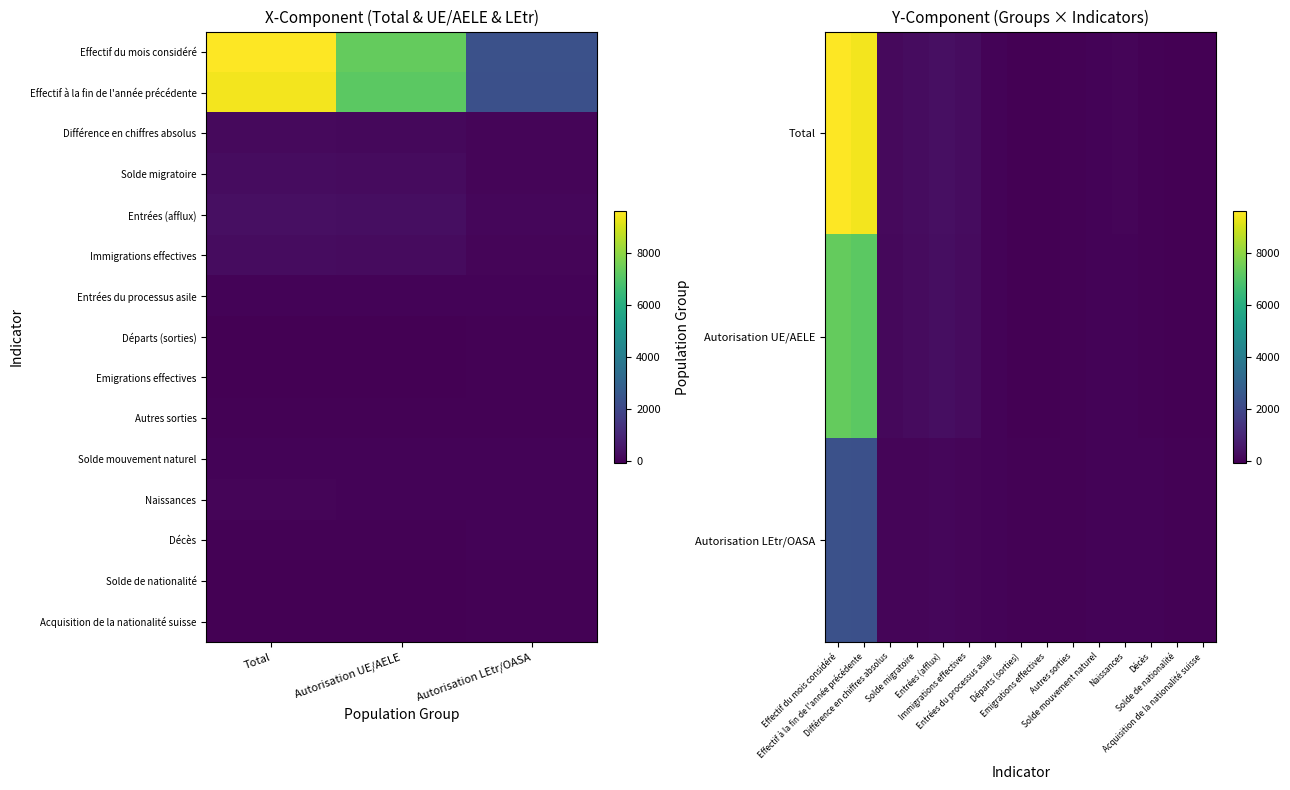

How many values in the Solde migratoire series exceed 187?

1